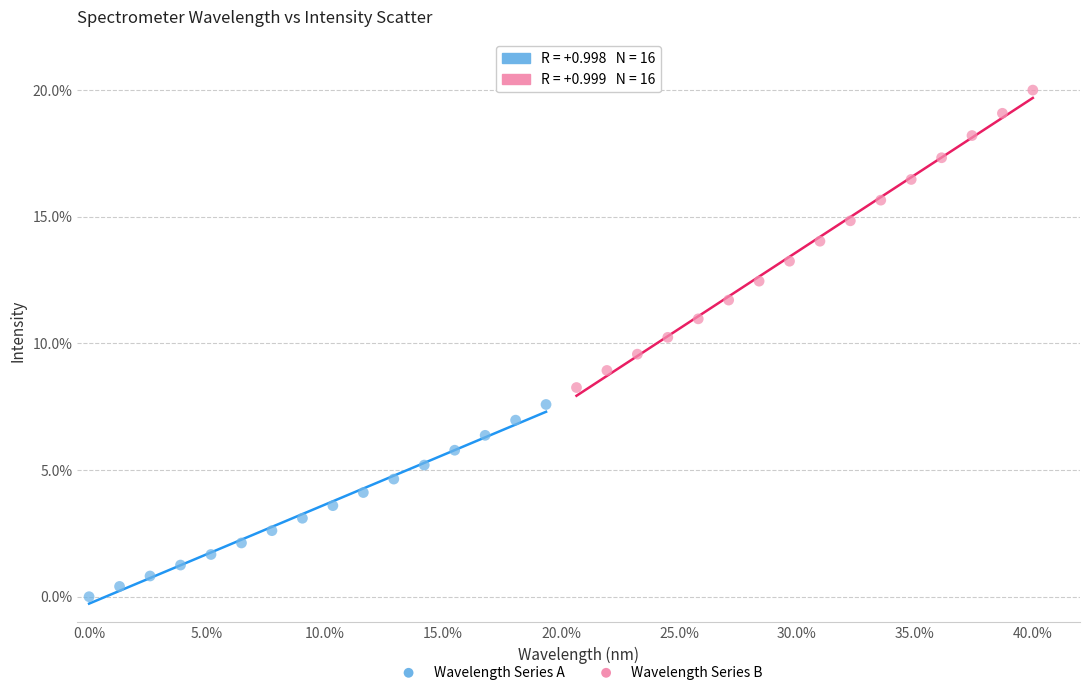

Which series reaches the maximum Y coordinate?

Wavelength Series B